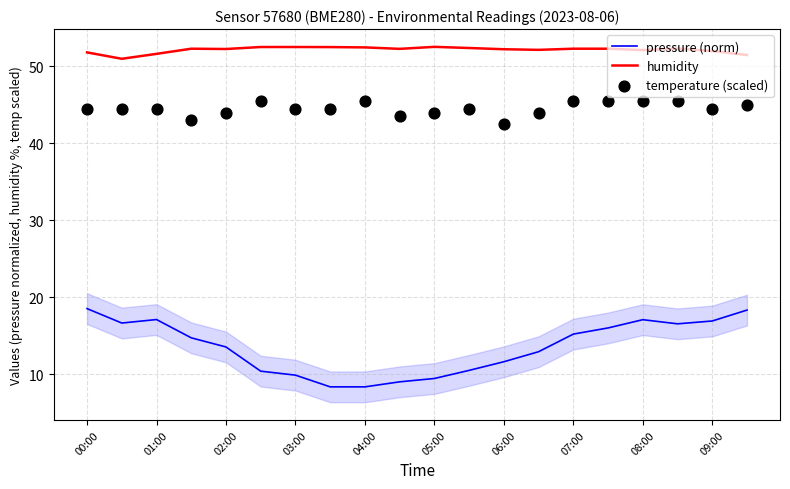

Which series has the largest Y range (max minus min)?

pressure (norm)